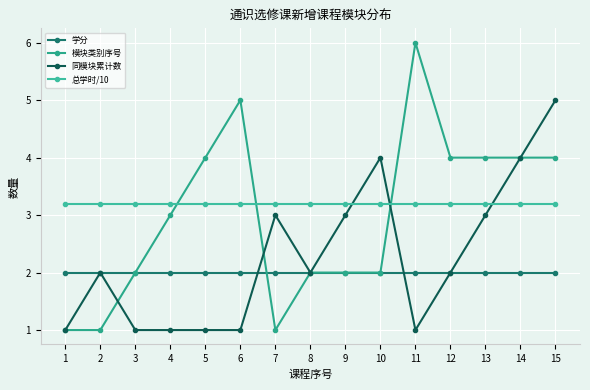

True or false: 同模块累计数 and 学分 intersect in this chart.

True